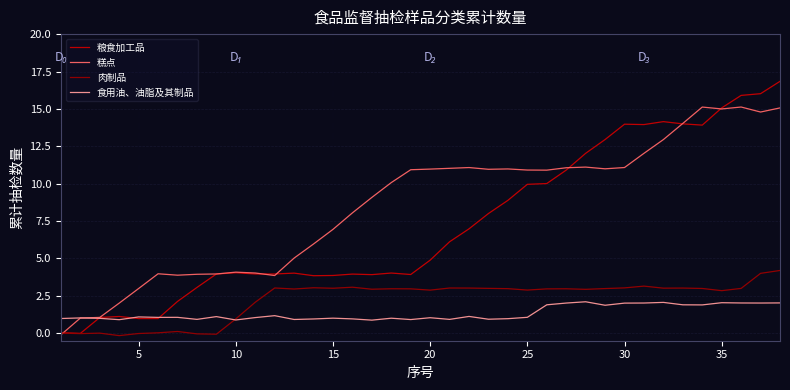

Which series has the widest spread of values?

粮食加工品